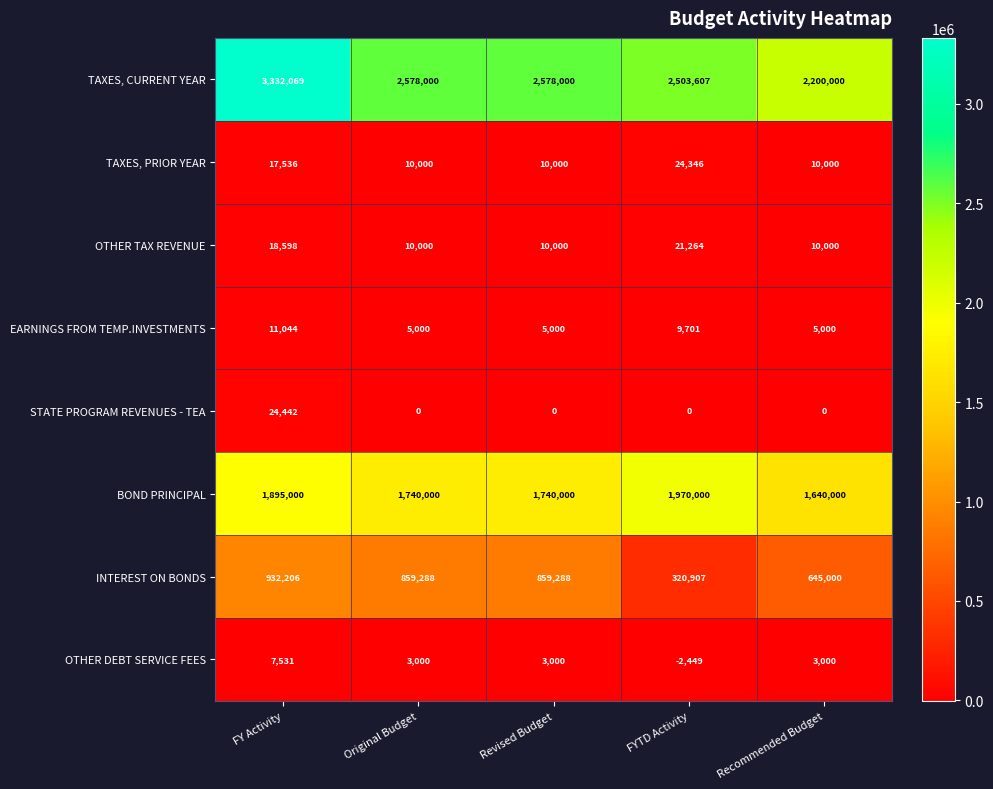

At which category does the chart reach its peak across all series?

FY Activity